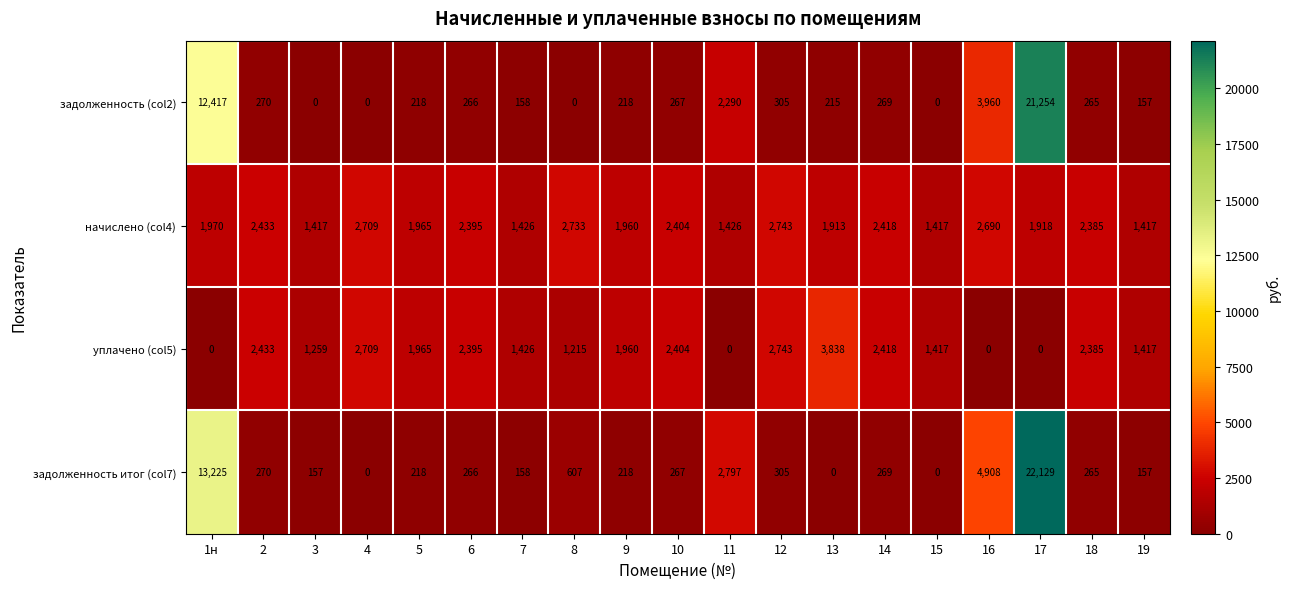

Is the value of уплачено (col5) at 18 greater than the value of задолженность итог (col7) at 6?

Yes